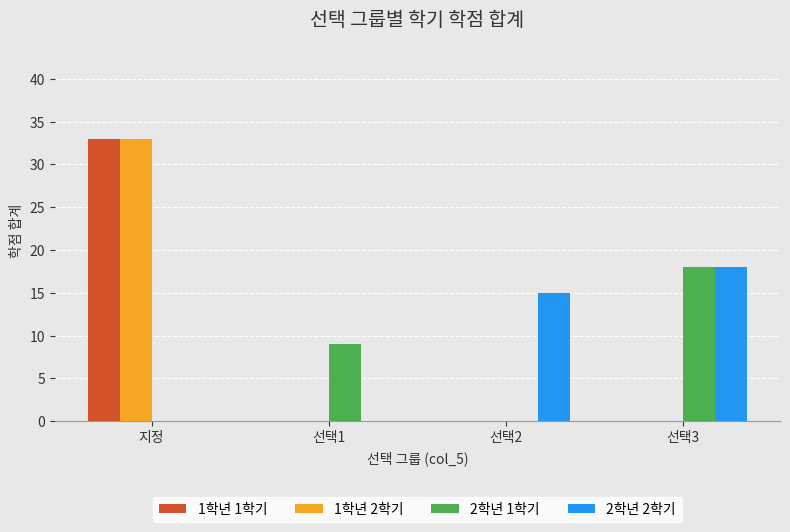

What is the highest value of the 1학년 2학기 series?

33